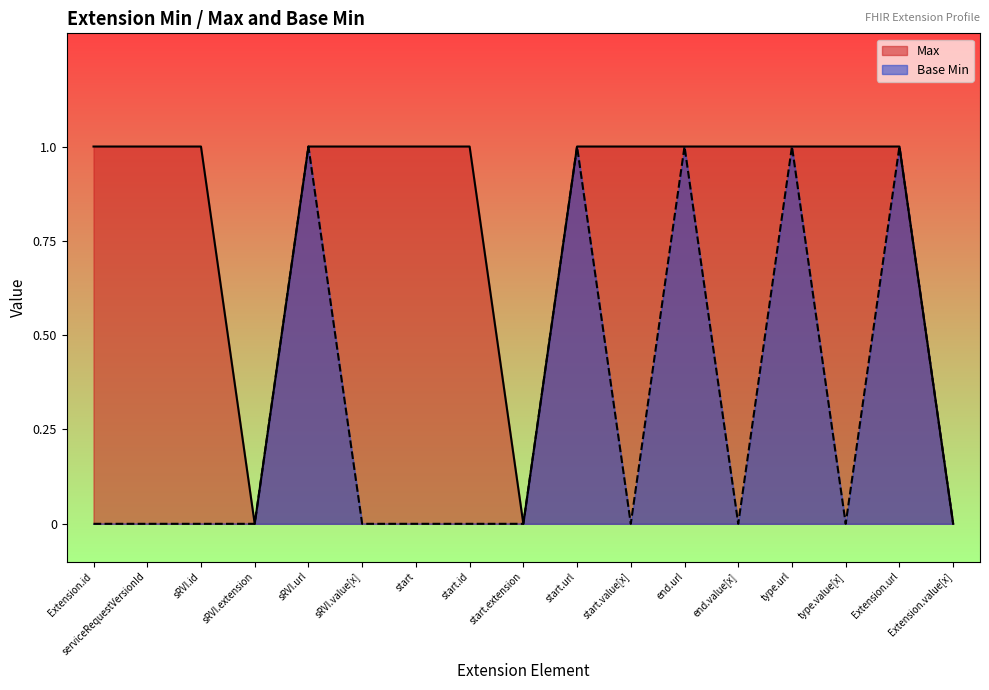

True or false: Max and Base Min cross at least once.

False